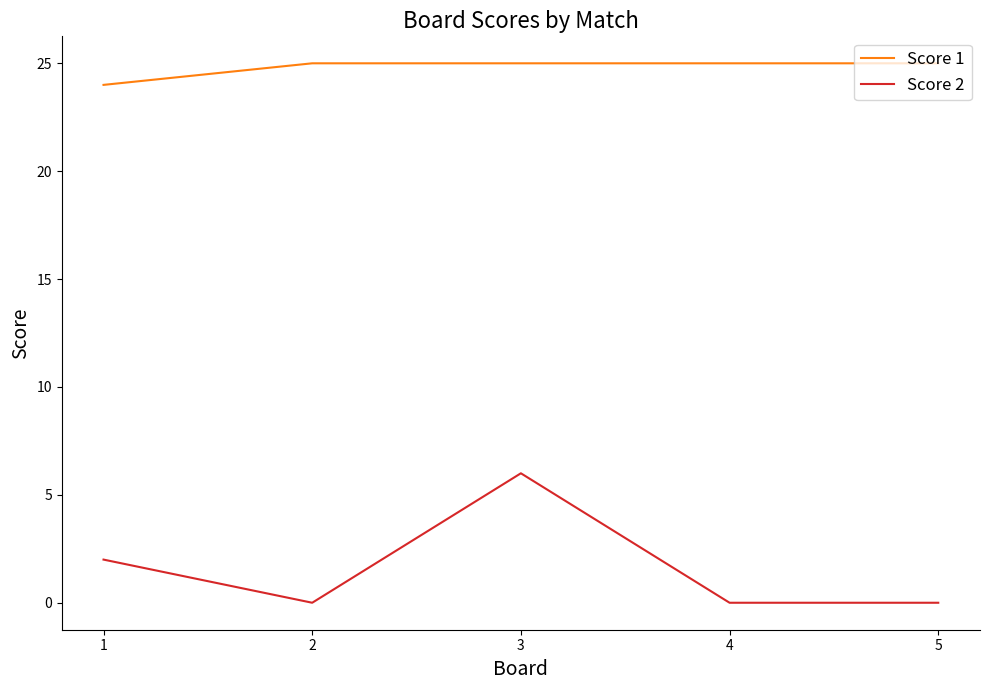

Where is Score 1 nearest to the value 24?

1